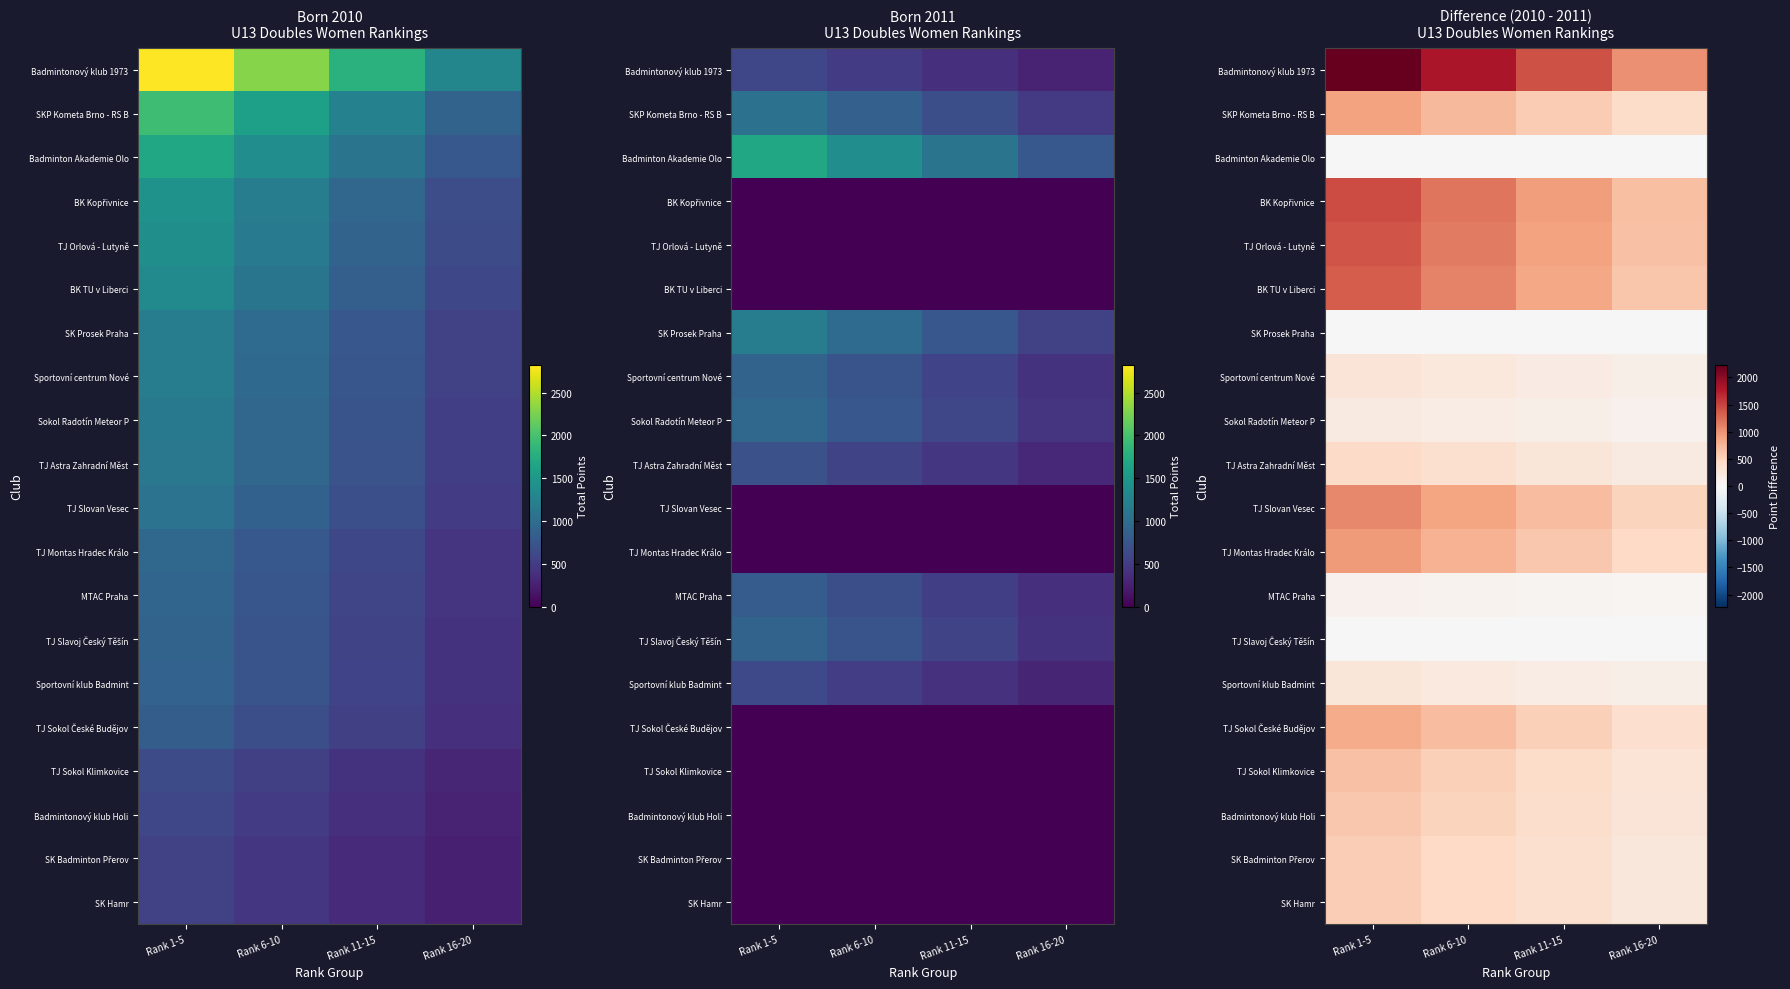

Rank the series by their maximum value, from lowest to highest.

Badminton Akademie Olo, SK Prosek Praha, TJ Slavoj Český Těšín, MTAC Praha, Sokol Radotín Meteor P, Sportovní klub Badmint, Sportovní centrum Nové, TJ Astra Zahradní Měst, SK Badminton Přerov, SK Hamr, Badmintonový klub Holi, TJ Sokol Klimkovice, TJ Sokol České Budějov, SKP Kometa Brno - RS B, TJ Montas Hradec Králo, TJ Slovan Vesec, BK TU v Liberci, TJ Orlová - Lutyně, BK Kopřivnice, Badmintonový klub 1973